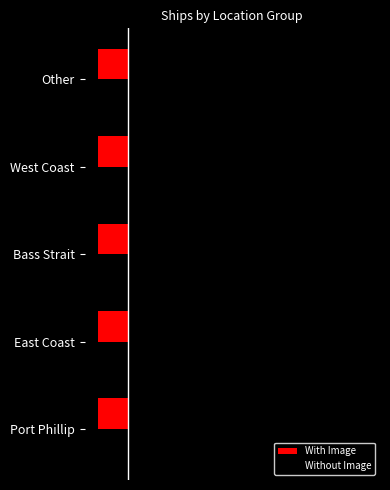

What is the minimum value shown in the chart?

0.3